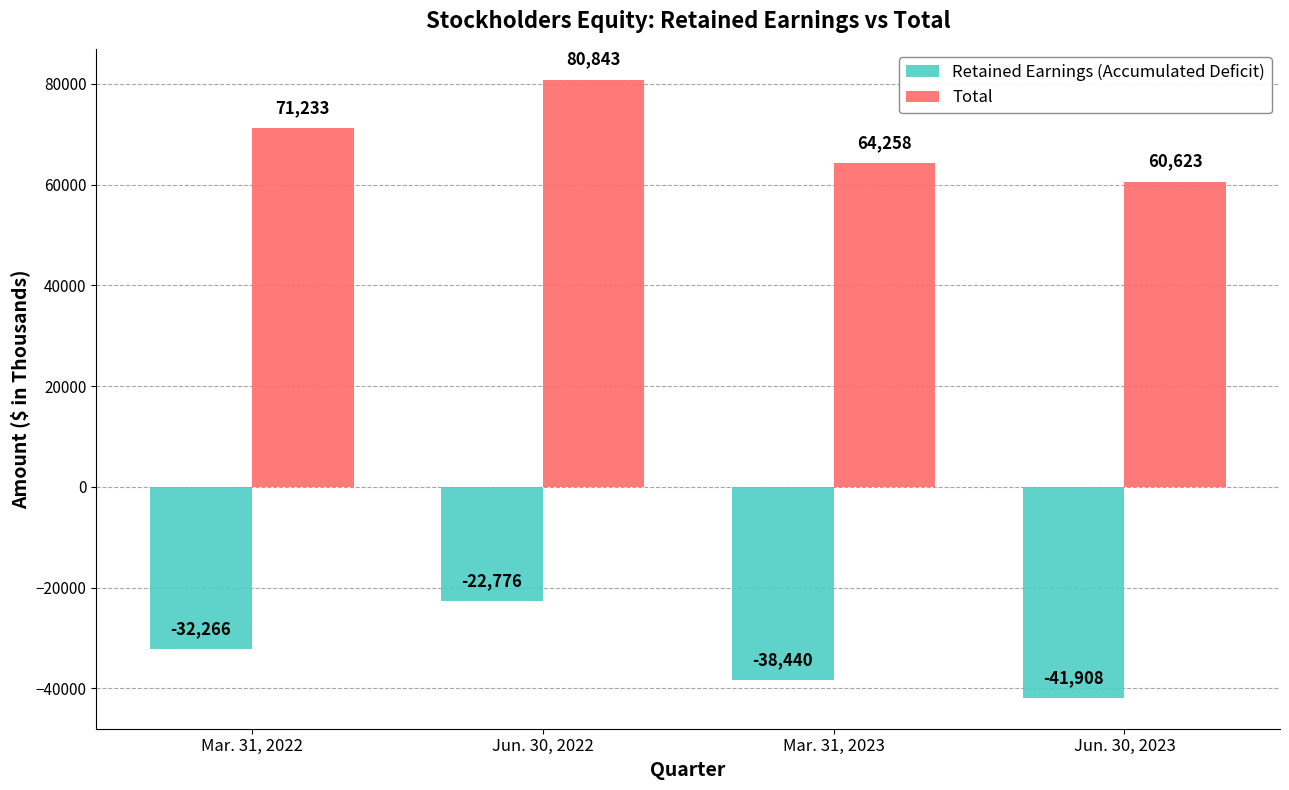

What is the maximum value shown in the chart?

80843